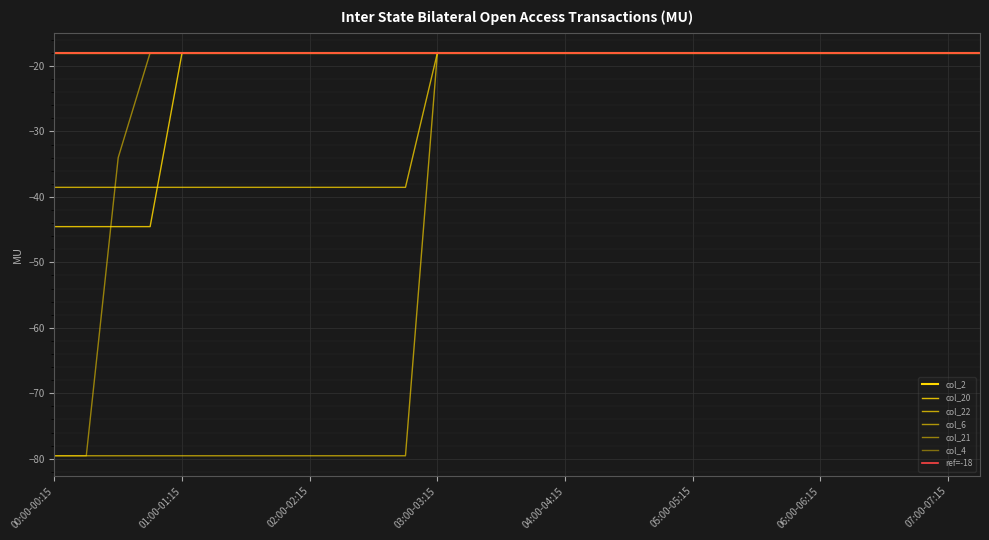

Is the value of col_22 at 05:00-05:15 greater than the value of col_21 at 06:30-06:45?

No